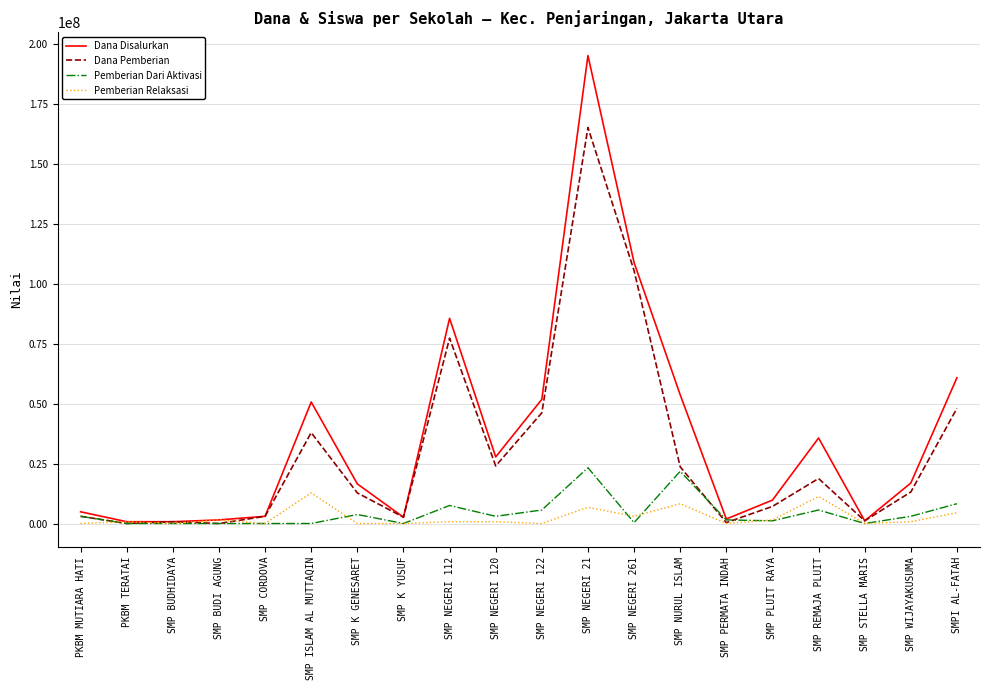

How many categories are shown in the chart?

20